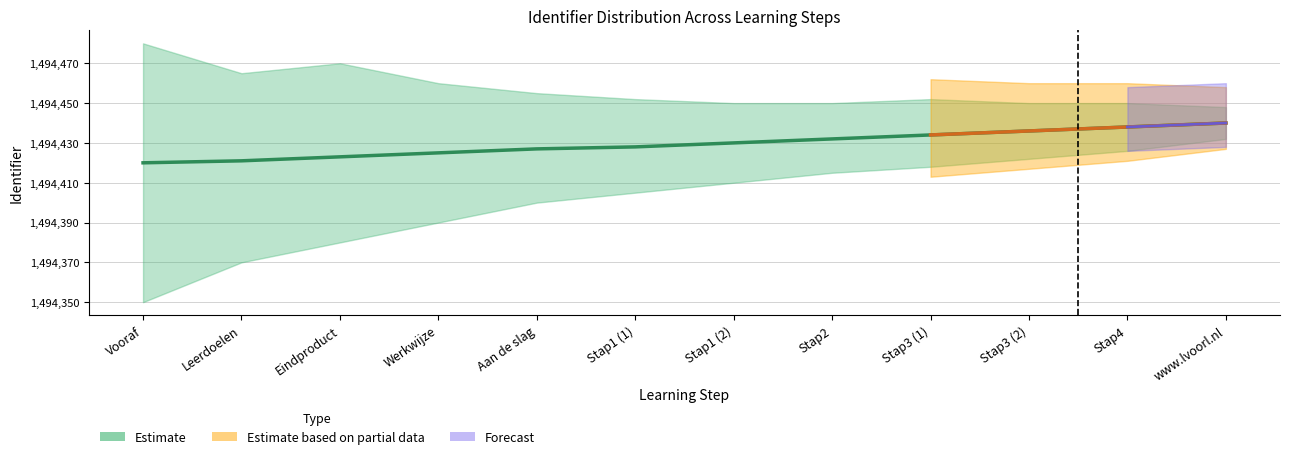

What is the difference between the maximum and minimum values?

20